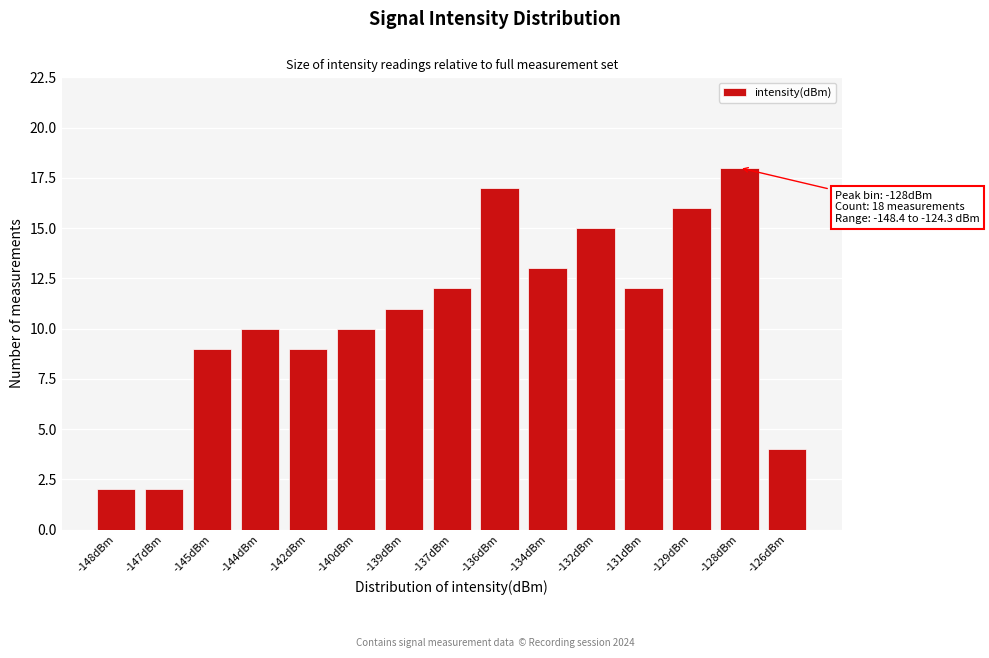

Reading right to left, list all the values displayed in this chart.

4	18	16	12	15	13	17	12	11	10	9	10	9	2	2